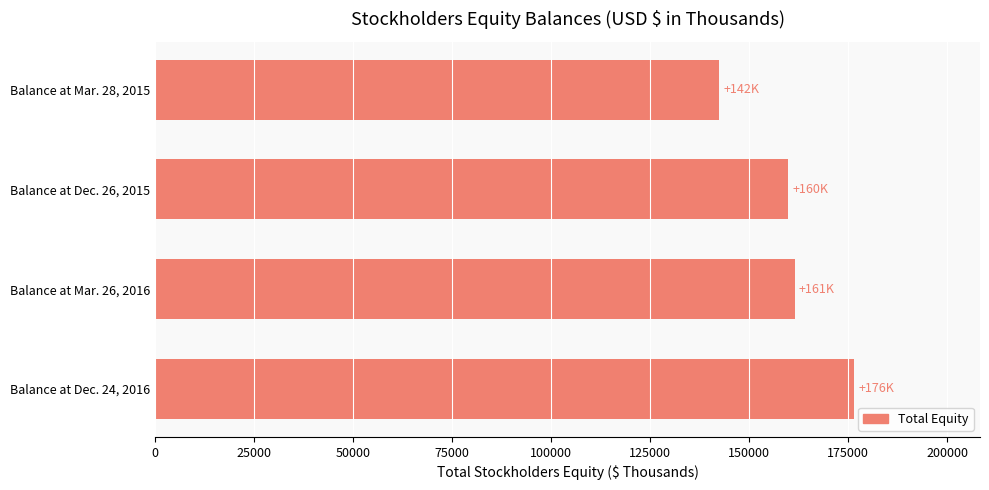

Is it true that the value at Balance at Dec. 26, 2015 is 159820?

True